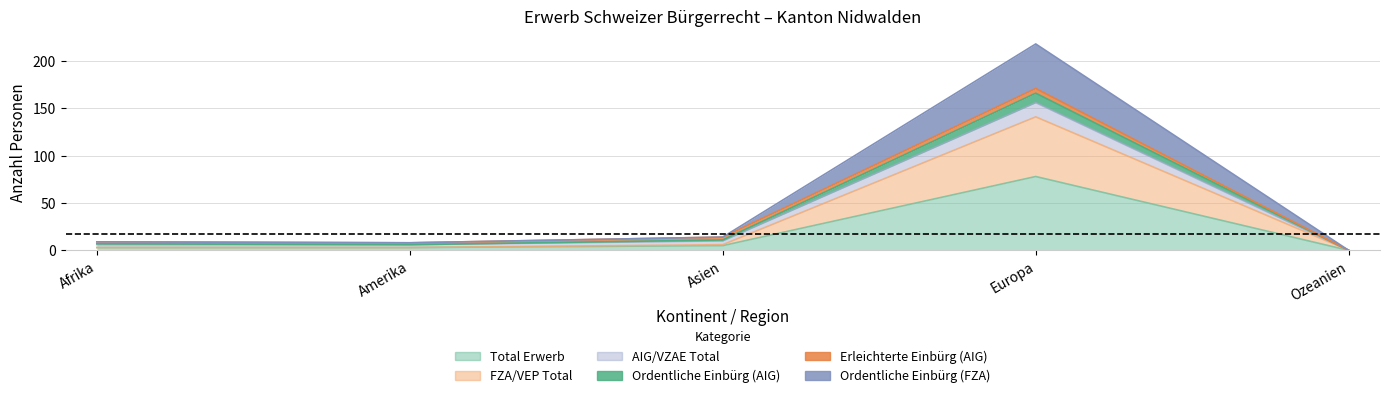

What is the difference between the maximum and minimum values in the FZA/VEP Total series?

141